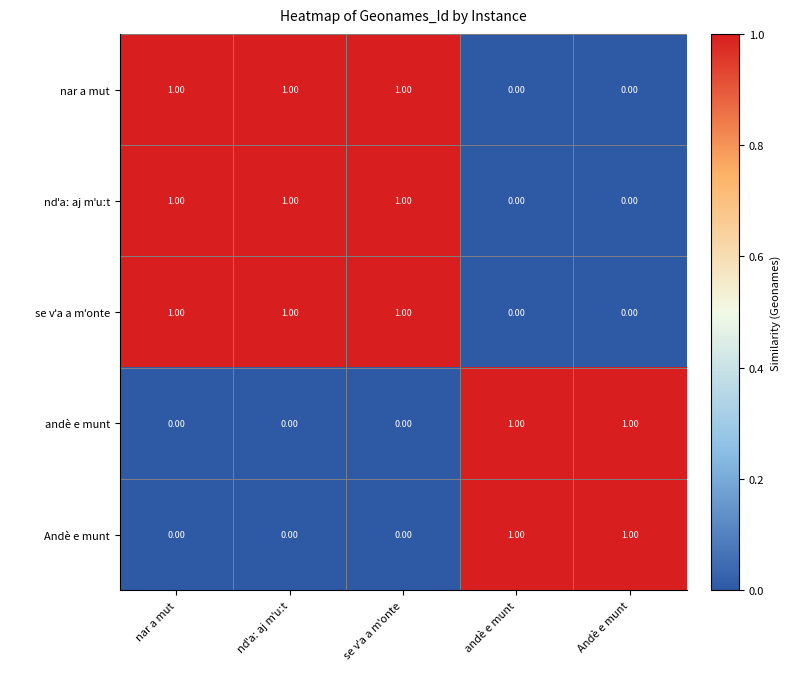

At how many categories does at least one series exceed 0?

5